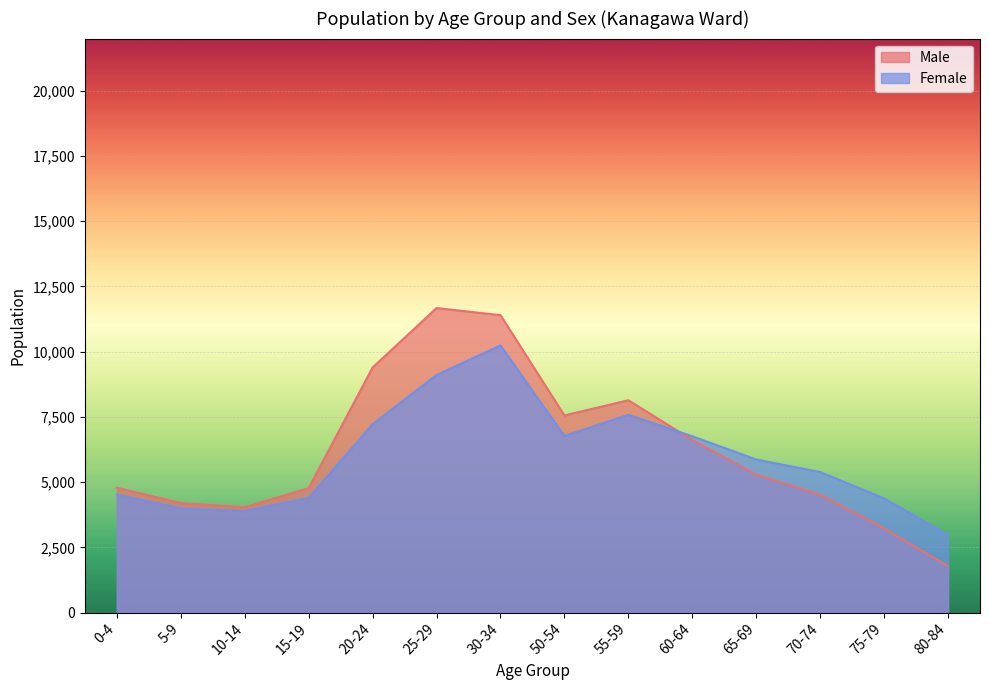

Reading left to right, list all the values displayed in this chart.

Male: 0-4=4786	5-9=4195	10-14=4037	15-19=4769	20-24=9393	25-29=11671	30-34=11398	50-54=7554	55-59=8137	60-64=6612	65-69=5287	70-74=4518	75-79=3224	80-84=1777
Female: 0-4=4523	5-9=3988	10-14=3888	15-19=4395	20-24=7217	25-29=9106	30-34=10237	50-54=6765	55-59=7578	60-64=6756	65-69=5865	70-74=5385	75-79=4375	80-84=2975